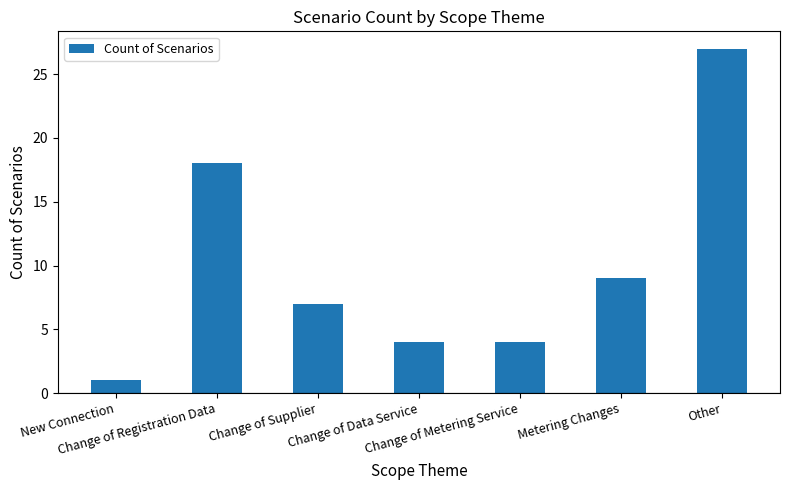

True or false: the data shows 15 at Other.

False